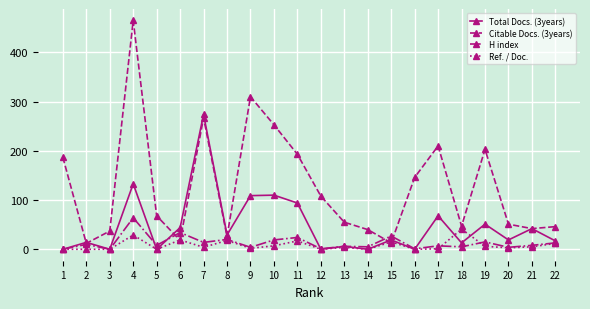

The Ref. / Doc. series shows 23 at 12. True or false?

False